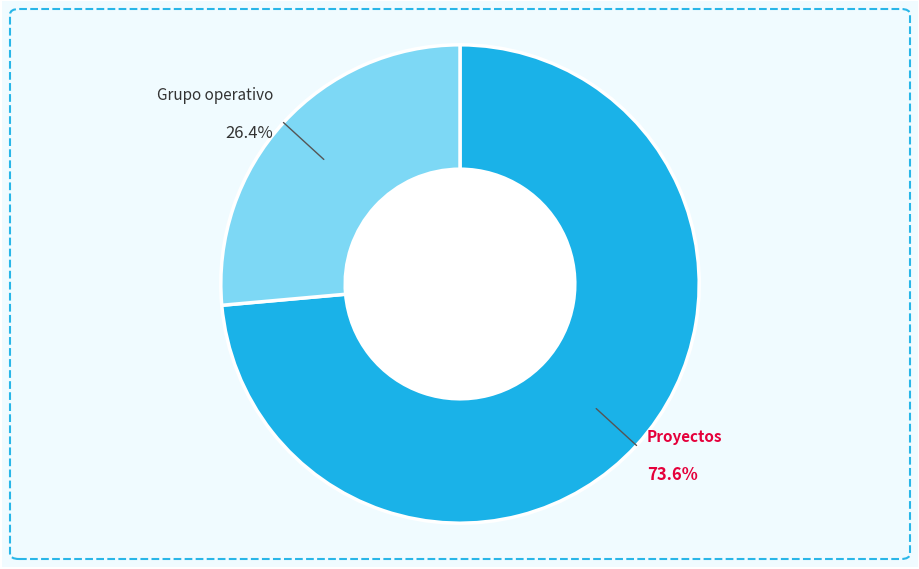

To the nearest percent, what is the average slice percentage?

50%